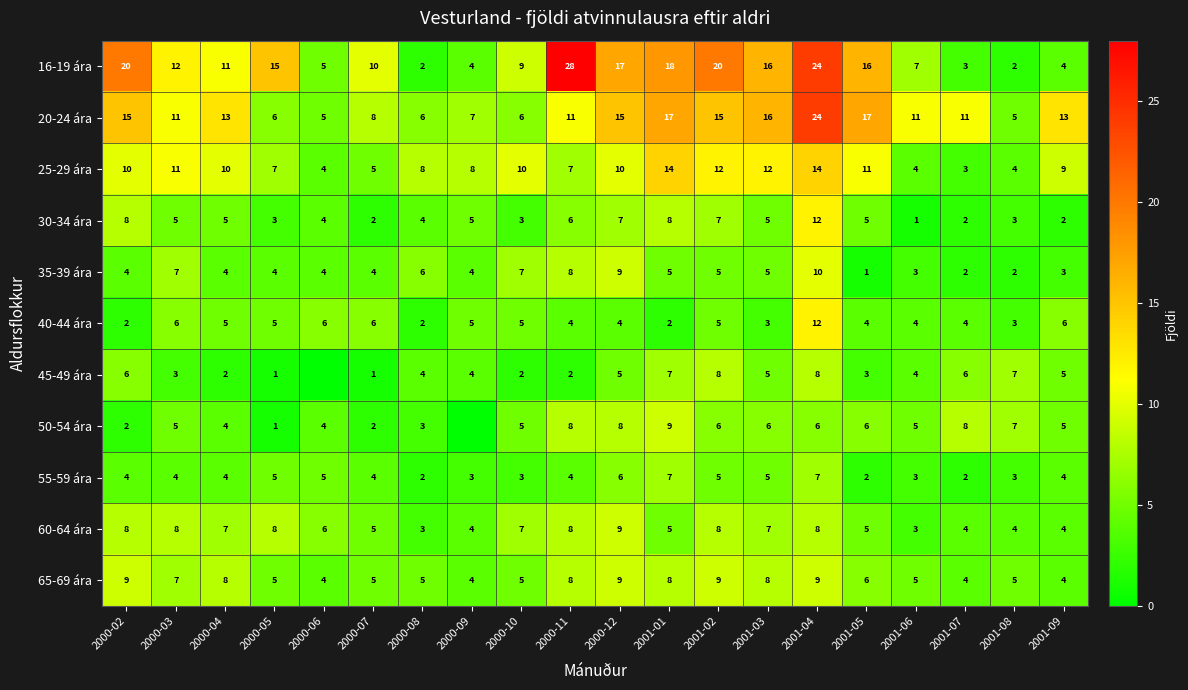

At which label does 25-29 ára reach its minimum?

2001-07